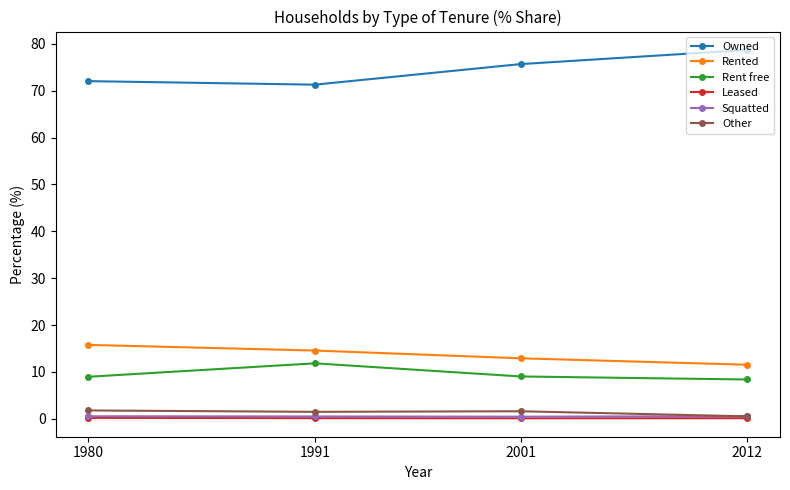

At which category does Rent free reach its first local peak?

1991